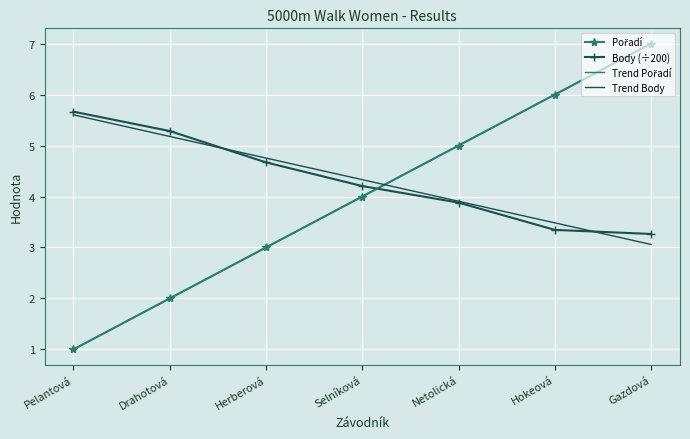

At which category is the sum across all series the highest?

Gazdová